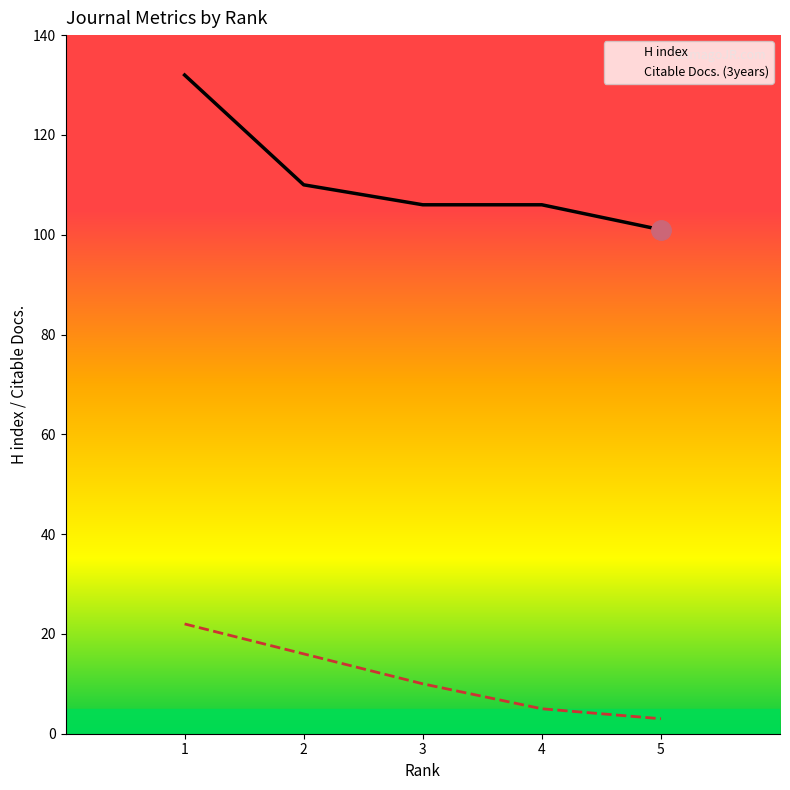

What is the value of the H index point at the 5th from the left?

101